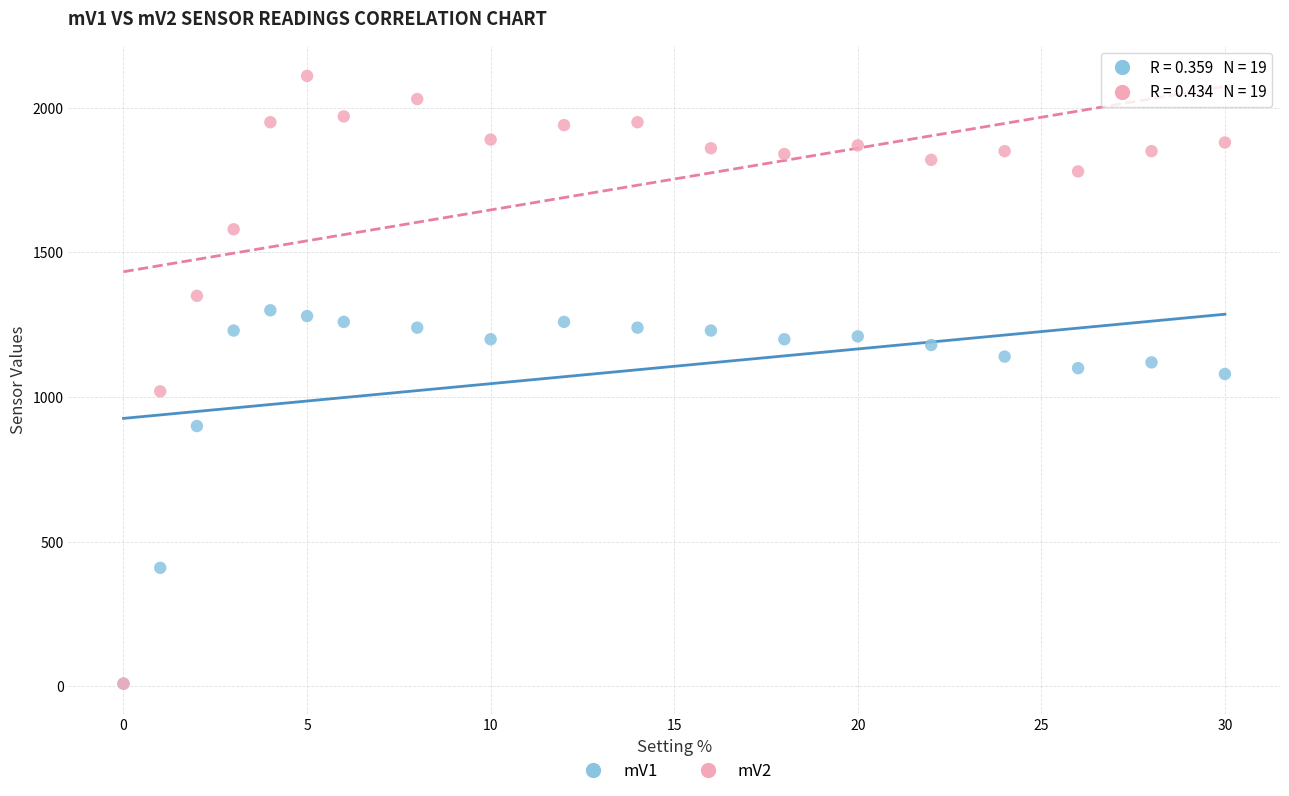

Which series has the widest spread of Y values?

mV2